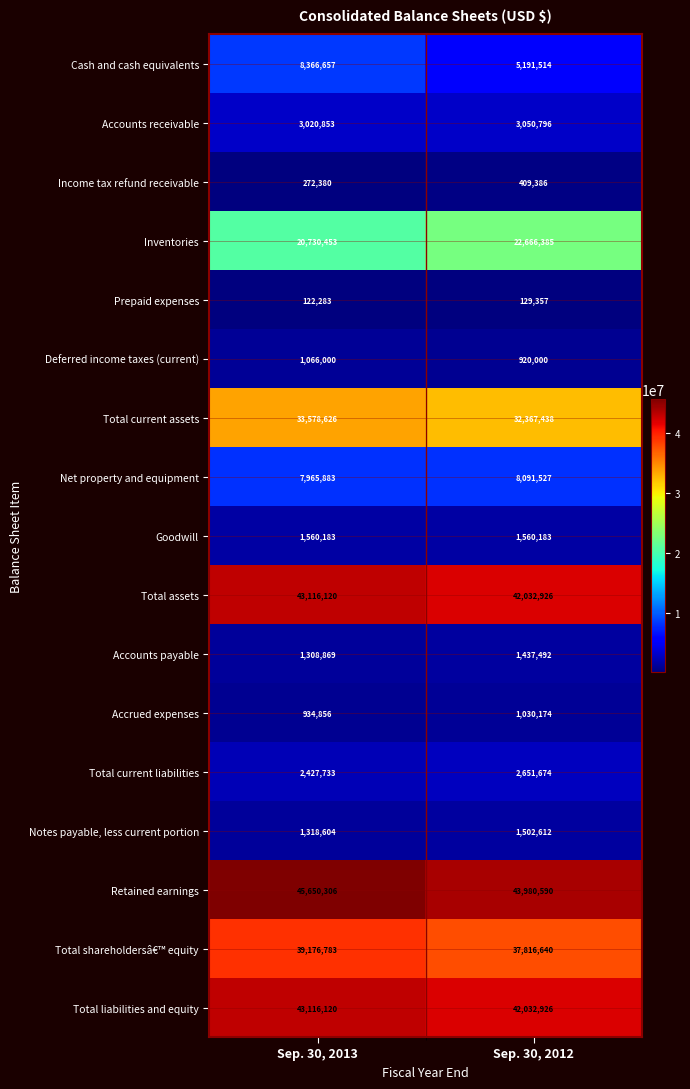

Which series changed the most between Sep. 30, 2013 and Sep. 30, 2012?

Cash and cash equivalents